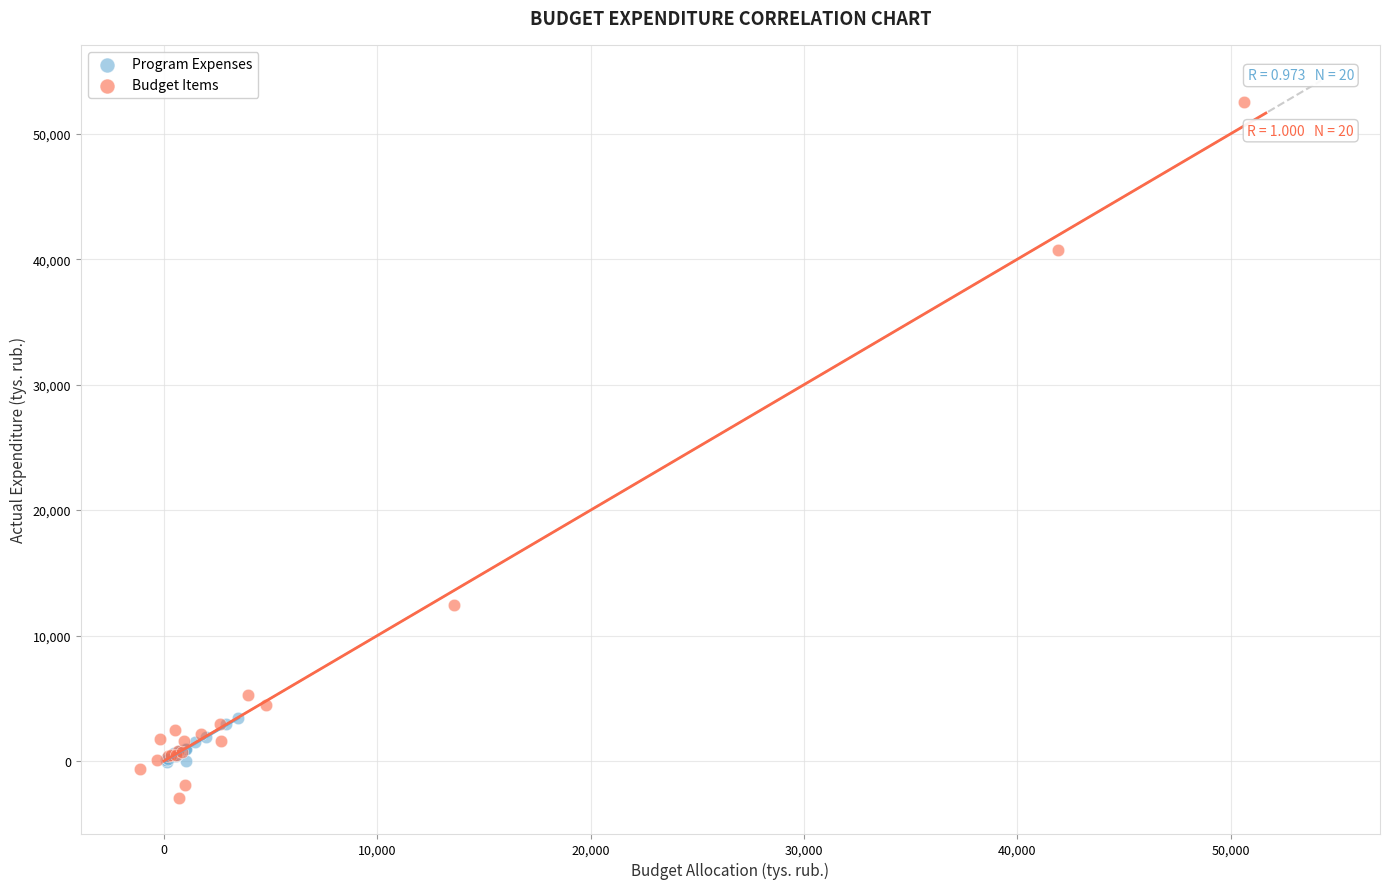

Which series reaches the minimum Y coordinate?

Budget Items